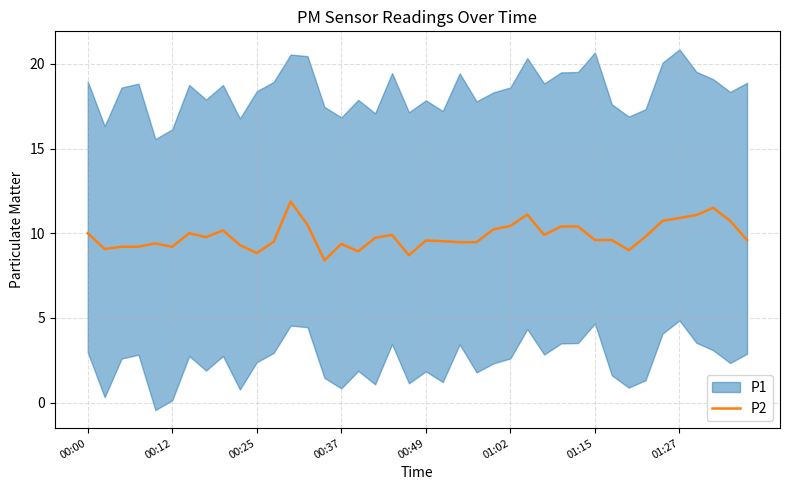

What is the lowest value of the P2 series?

8.4